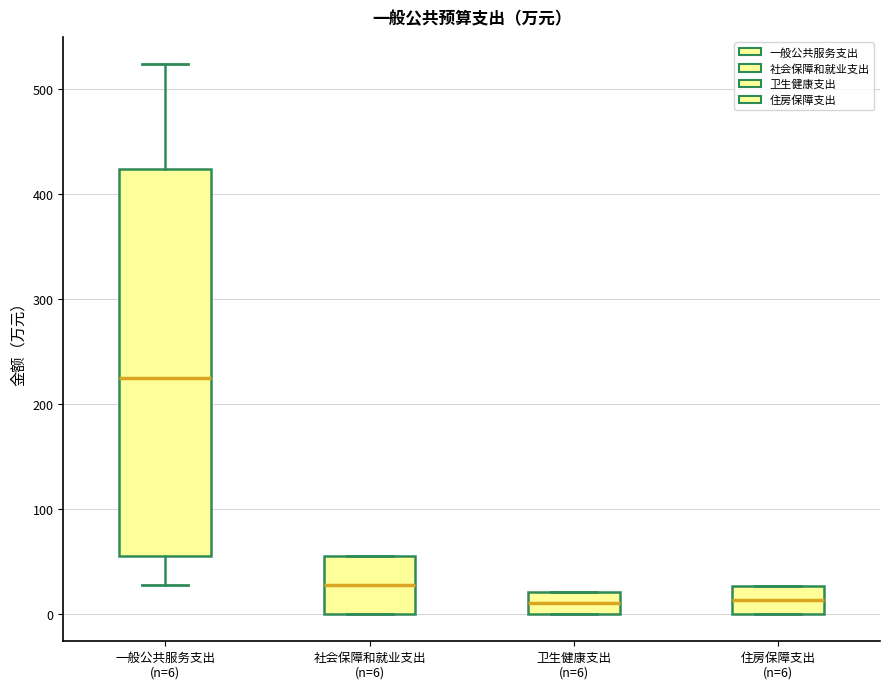

Which box has the highest median line?

一般公共服务支出 (n=6)